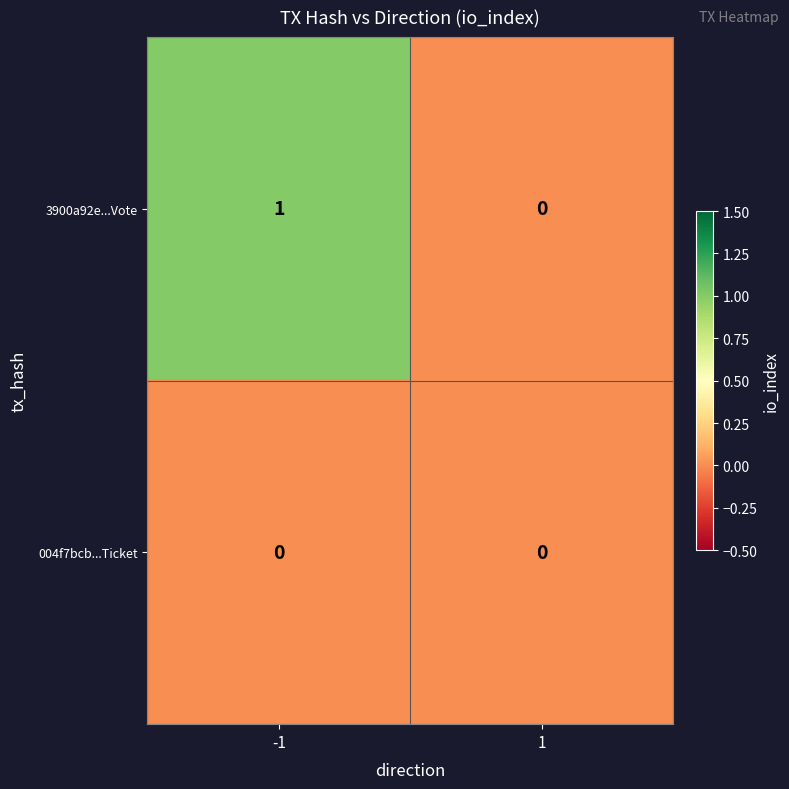

Count the number of categories in the chart.

2